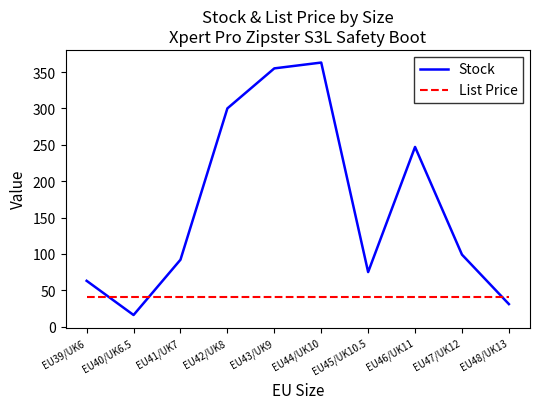

Rank the categories by Stock value from lowest to highest.

EU40/UK6.5, EU48/UK13, EU39/UK6, EU45/UK10.5, EU41/UK7, EU47/UK12, EU46/UK11, EU42/UK8, EU43/UK9, EU44/UK10